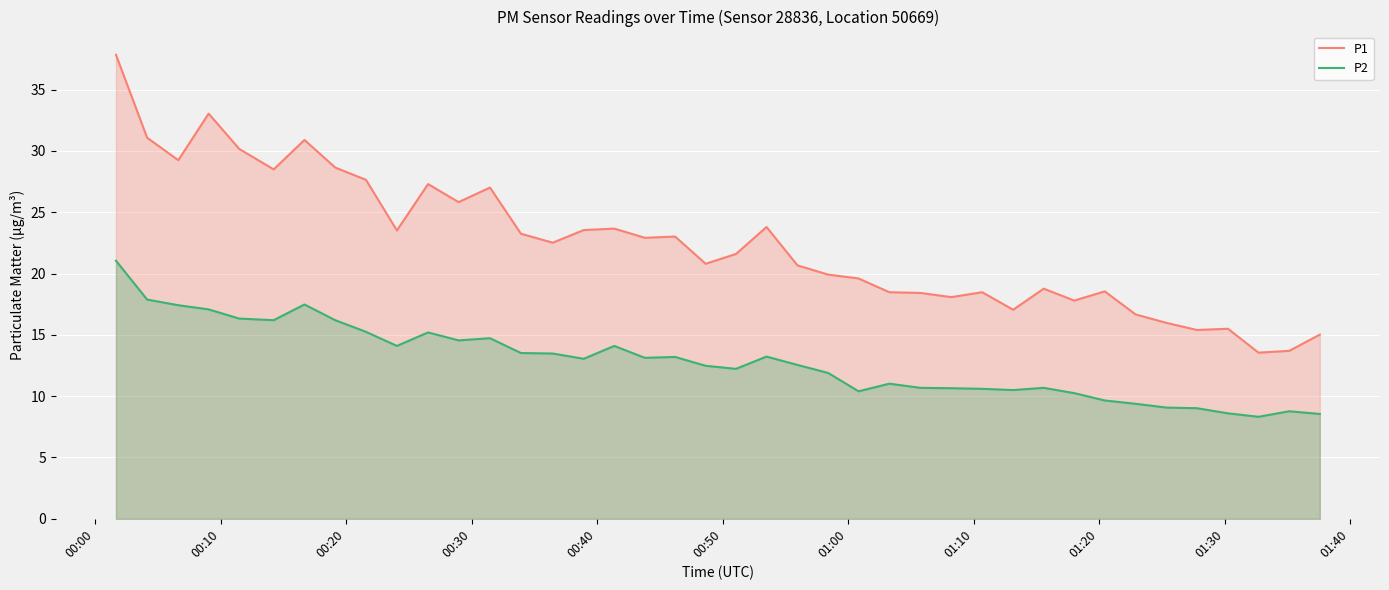

True or false: P2 and P1 intersect in this chart.

False